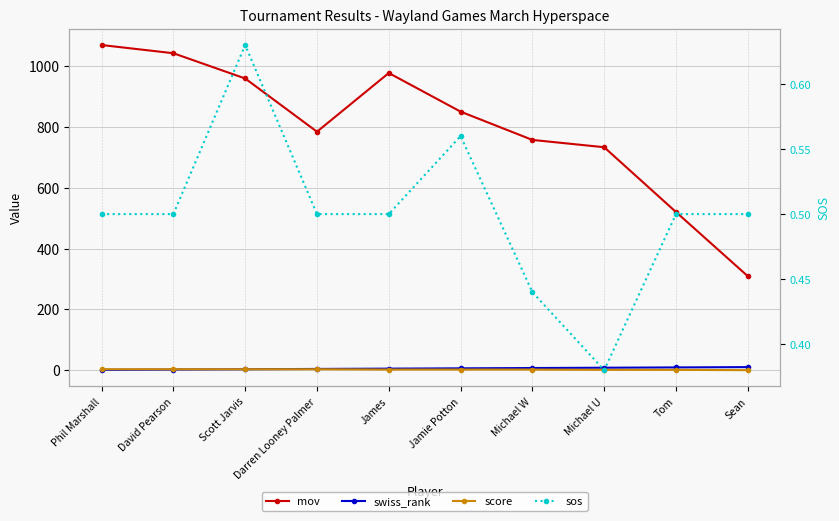

List the labels in order of score value, smallest first.

Sean, Michael U, Tom, James, Jamie Potton, Michael W, Phil Marshall, David Pearson, Scott Jarvis, Darren Looney Palmer